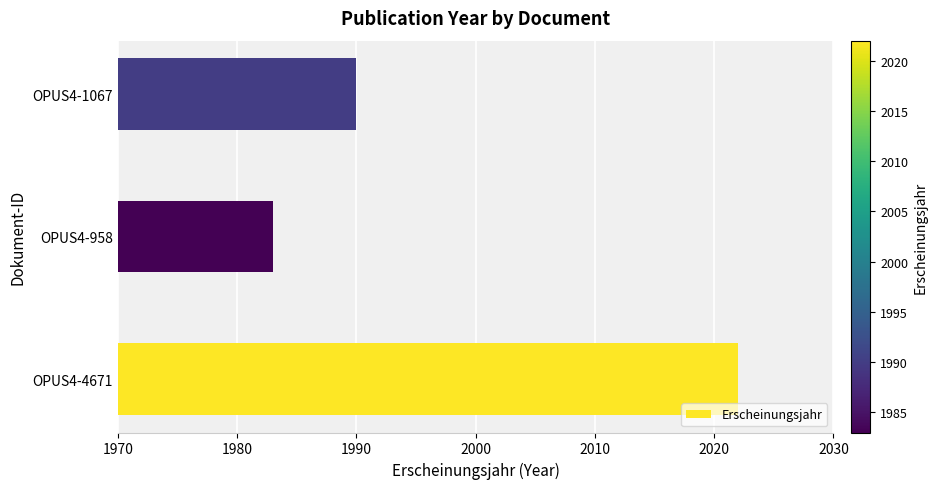

Which has a higher value, OPUS4-958 or OPUS4-4671?

OPUS4-4671